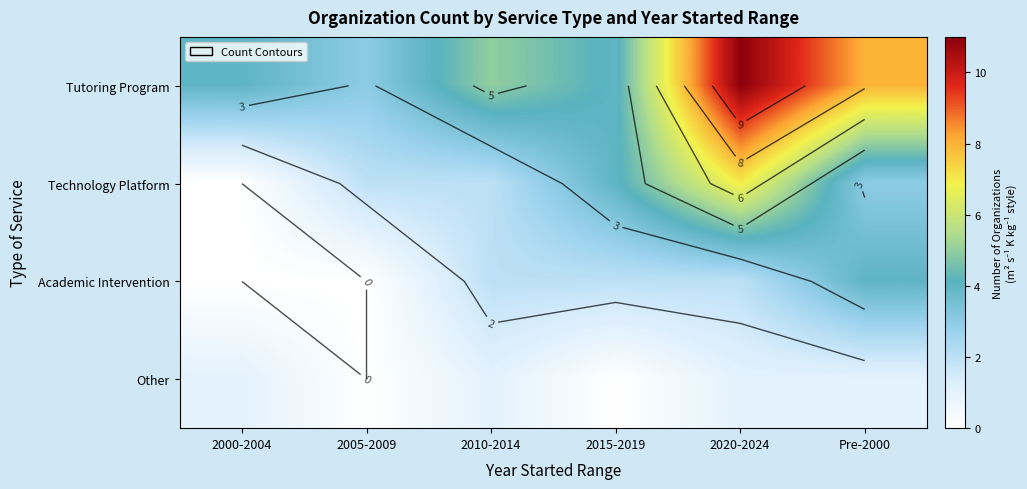

True or false: Tutoring Program has a value of 5 at 2010-2014.

True